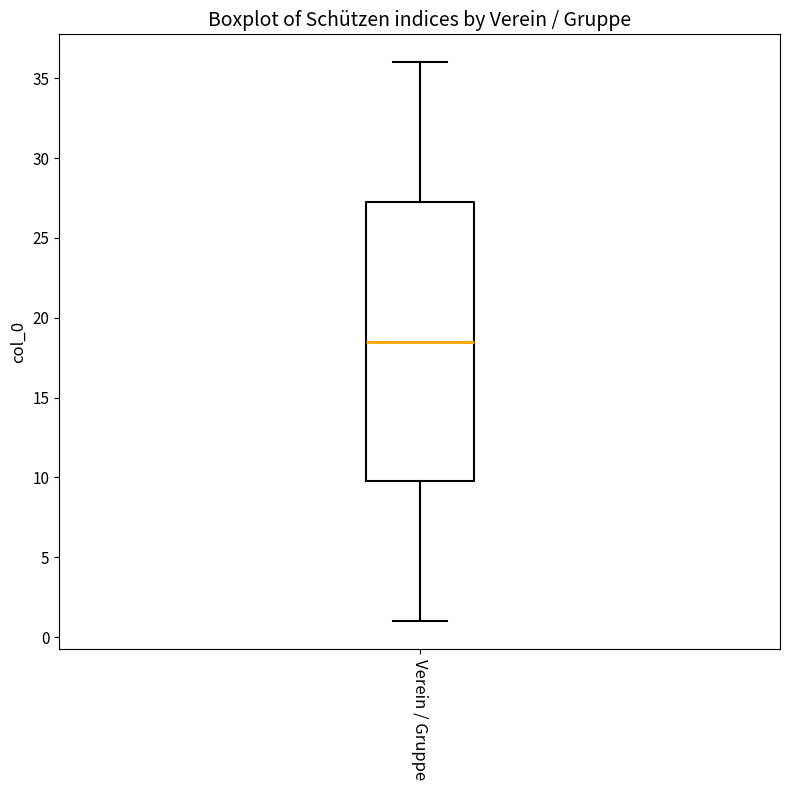

Transcribe this box plot: give where the median line is, the range the box spans, and where the two whiskers end, as read against the y-axis. The values are not printed on the chart, so give them approximately, as read against the axis.

median 18.5, box 10.0 to 27.5, whiskers 1.0 to 36.0